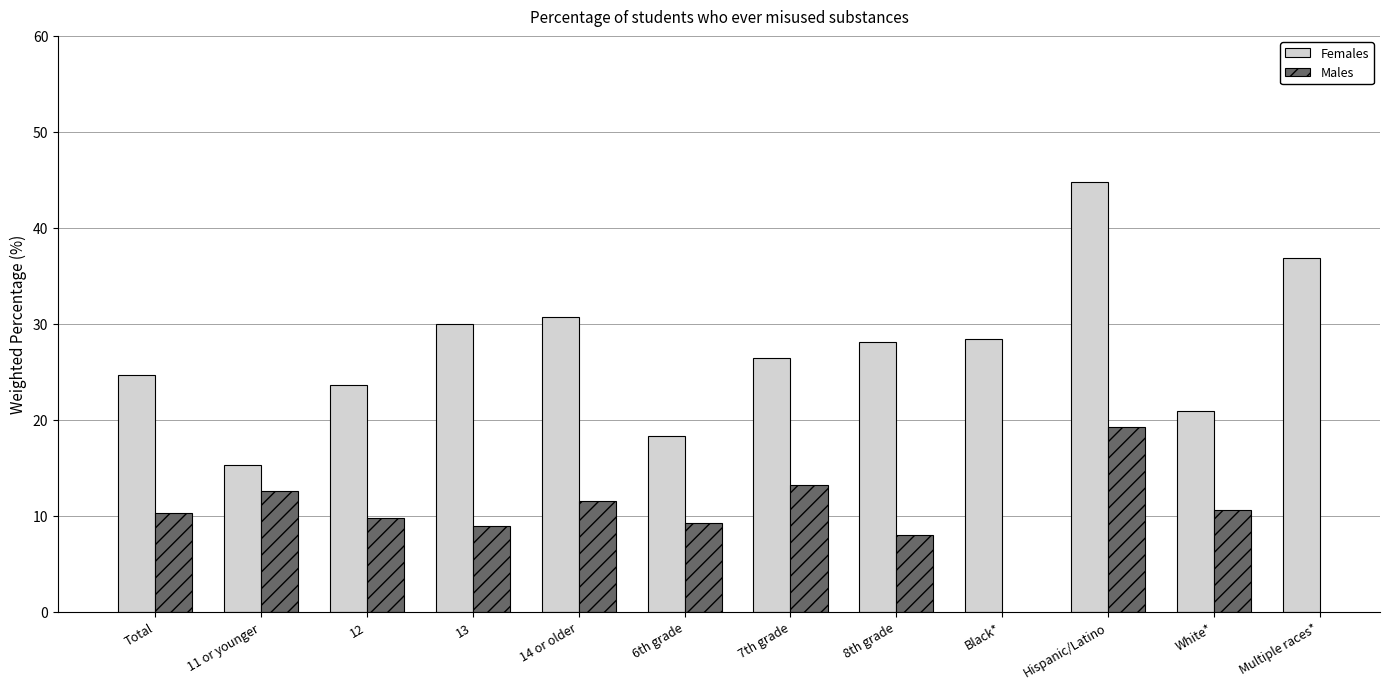

Which category has the lowest value in the Males series?

8th grade